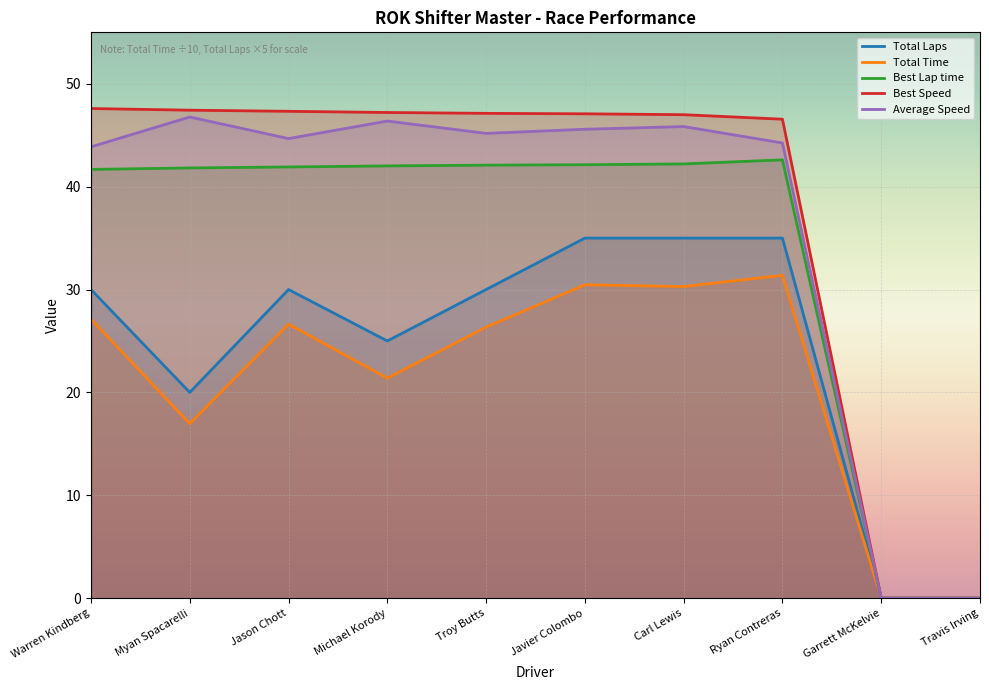

How many lines are shown in the chart?

5